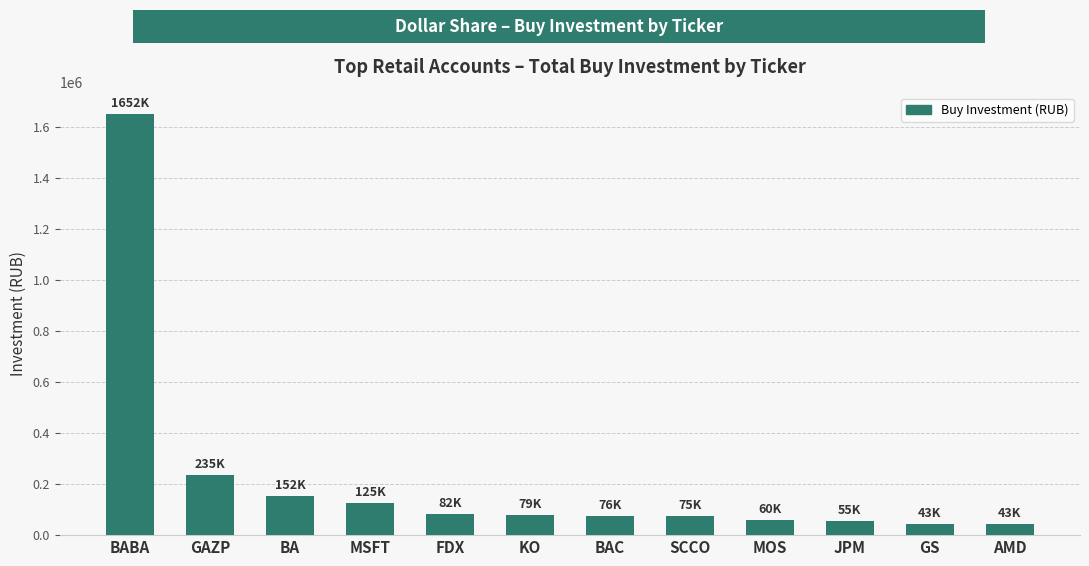

What is the greatest value displayed?

1651959